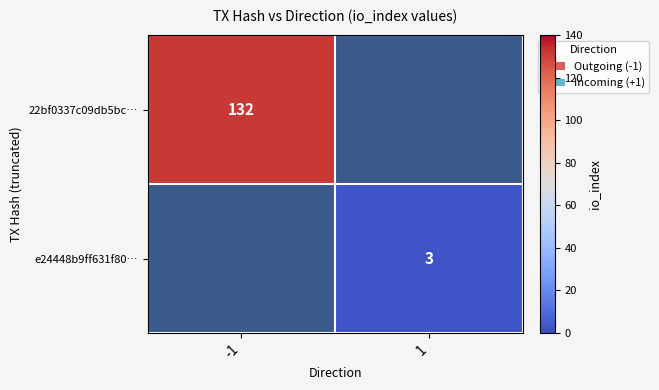

Is it true that 22bf0337c09db5bc… equals 74 at -1?

False